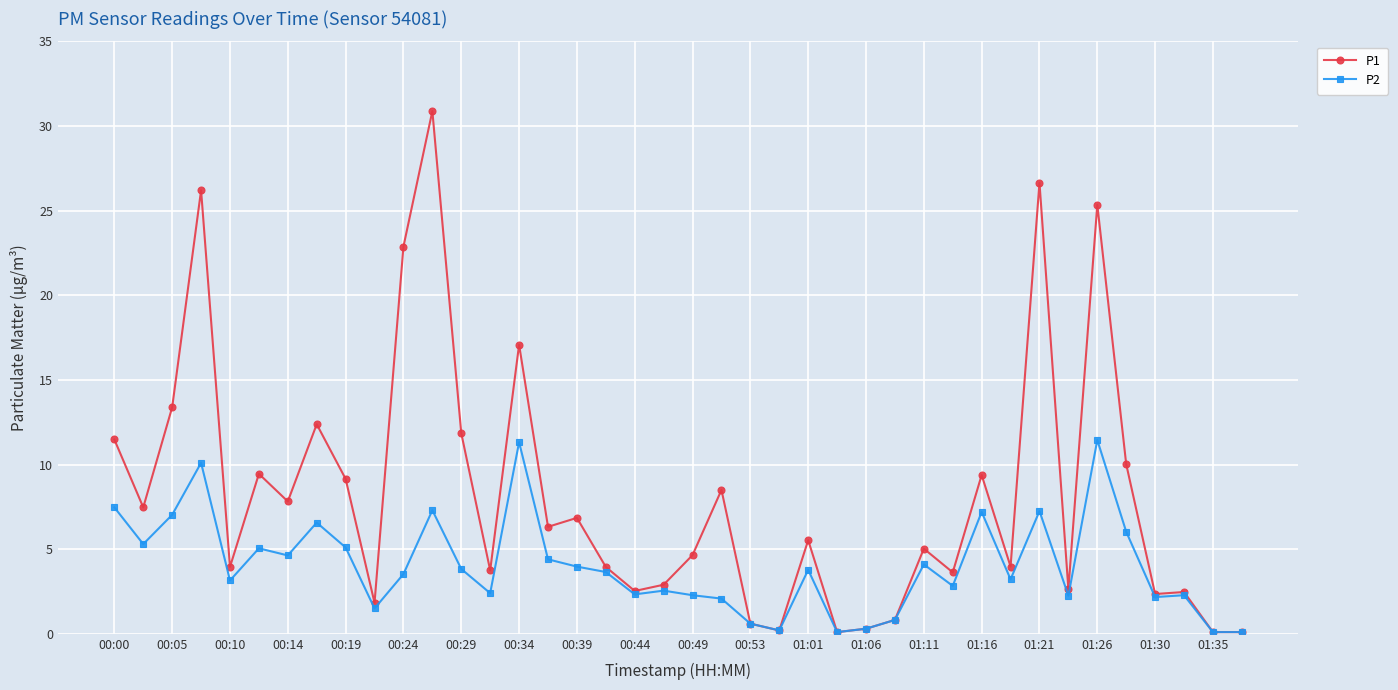

What is the greatest value displayed?

30.9